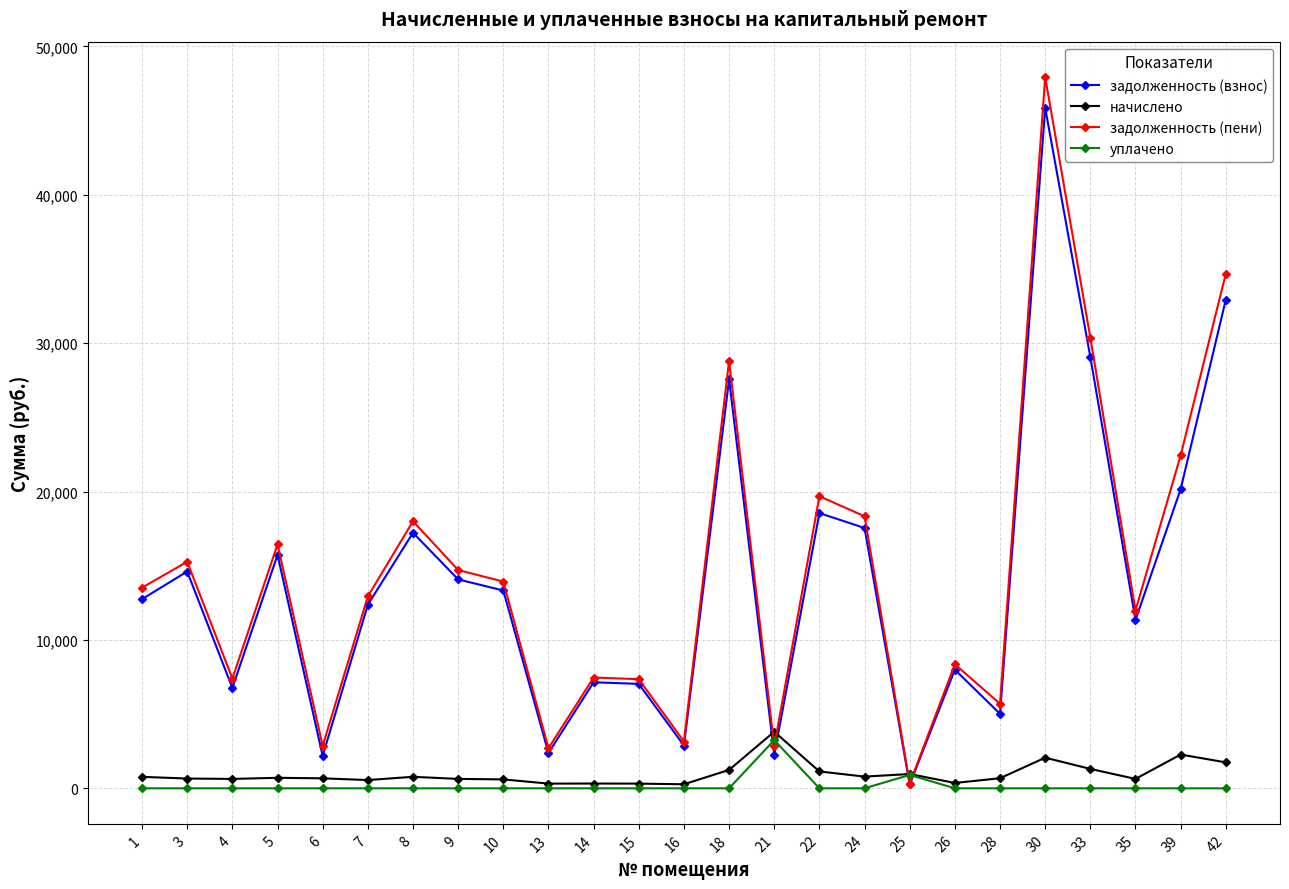

What is the spread (max minus min) of values at 24?

18334.4